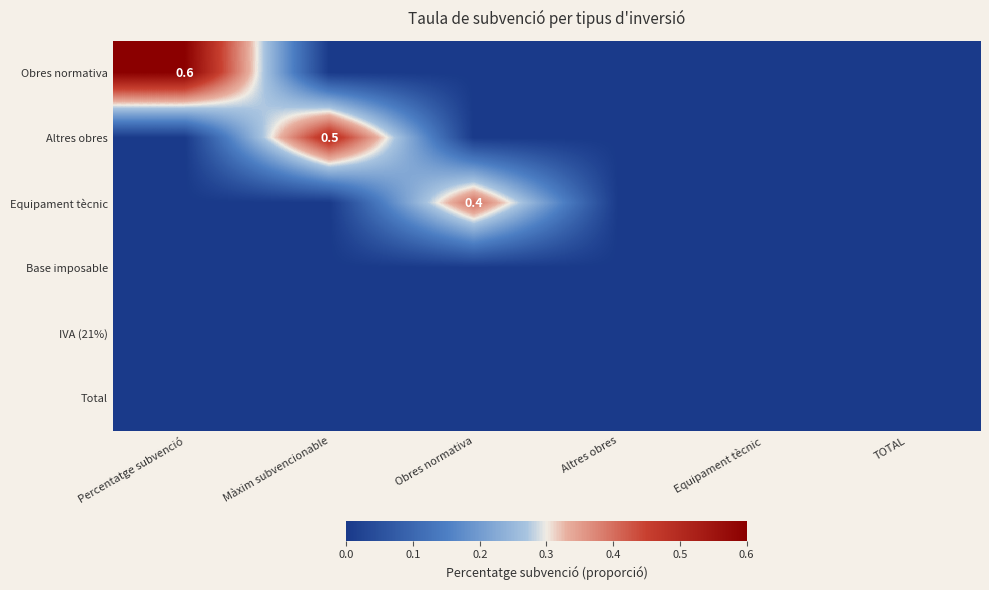

The Equipament tècnic series shows 0.1 at Obres normativa. True or false?

False